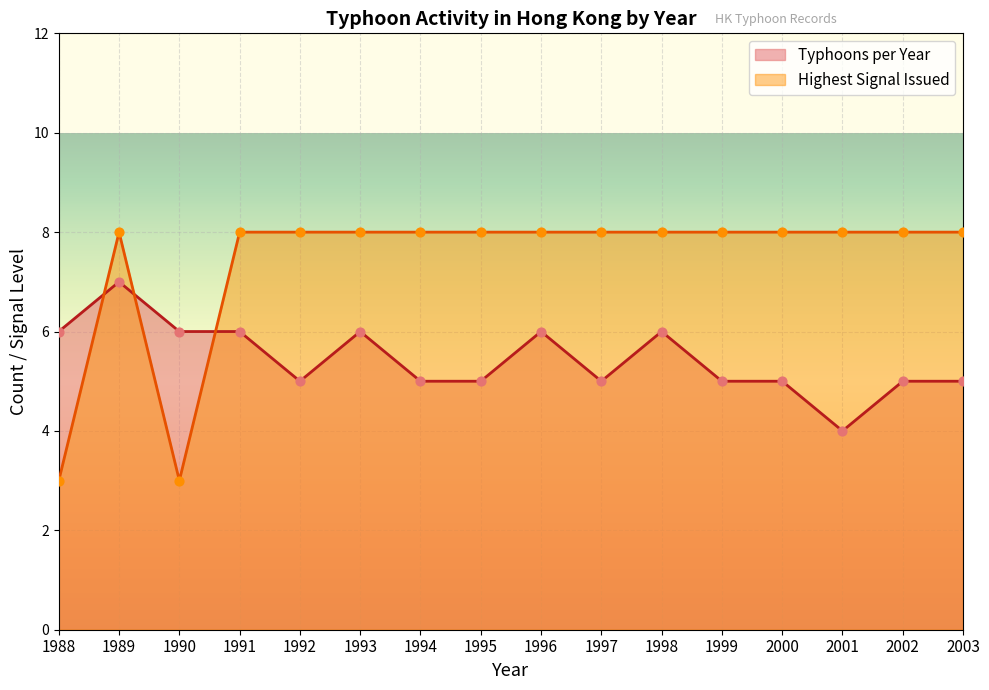

Which series has the widest spread of Y values?

Highest Signal